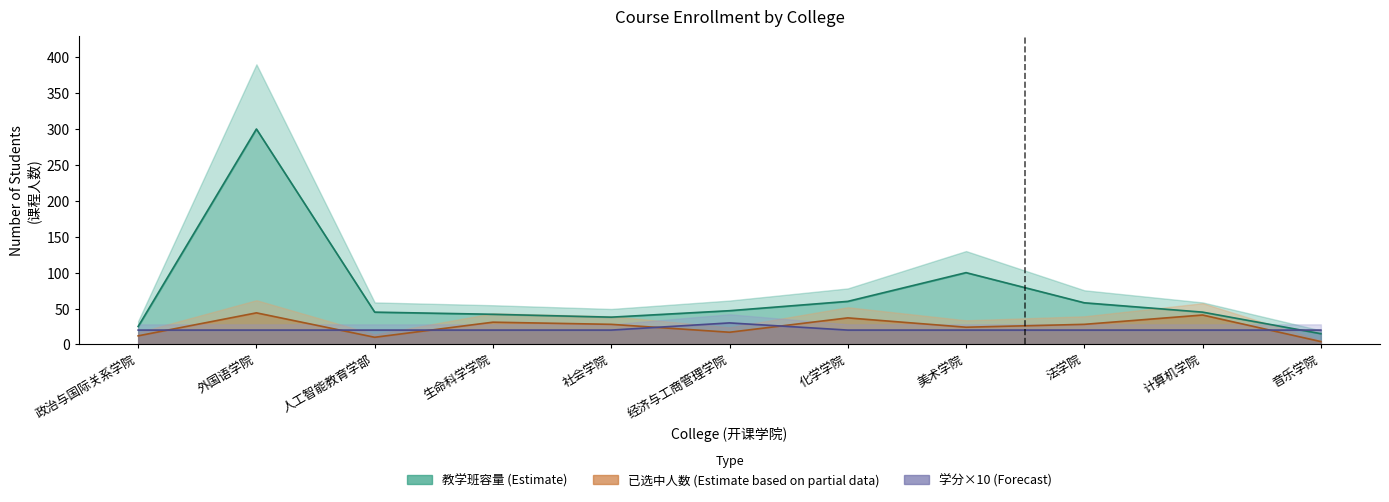

What is the label of the 9th point from the left?

法学院